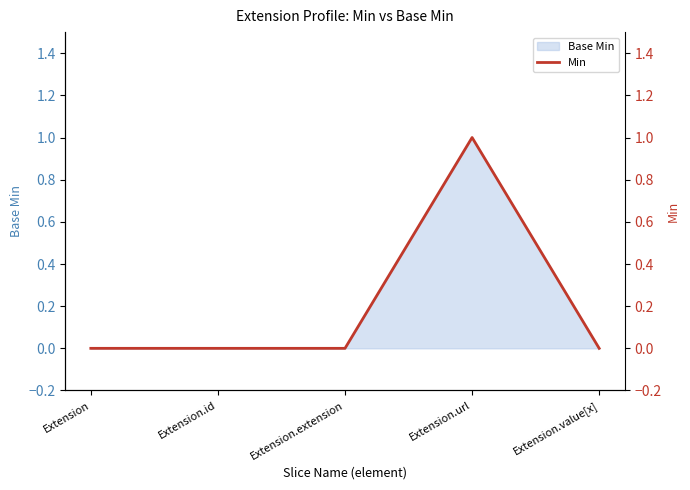

What position from the left is Extension.value[x]?

5